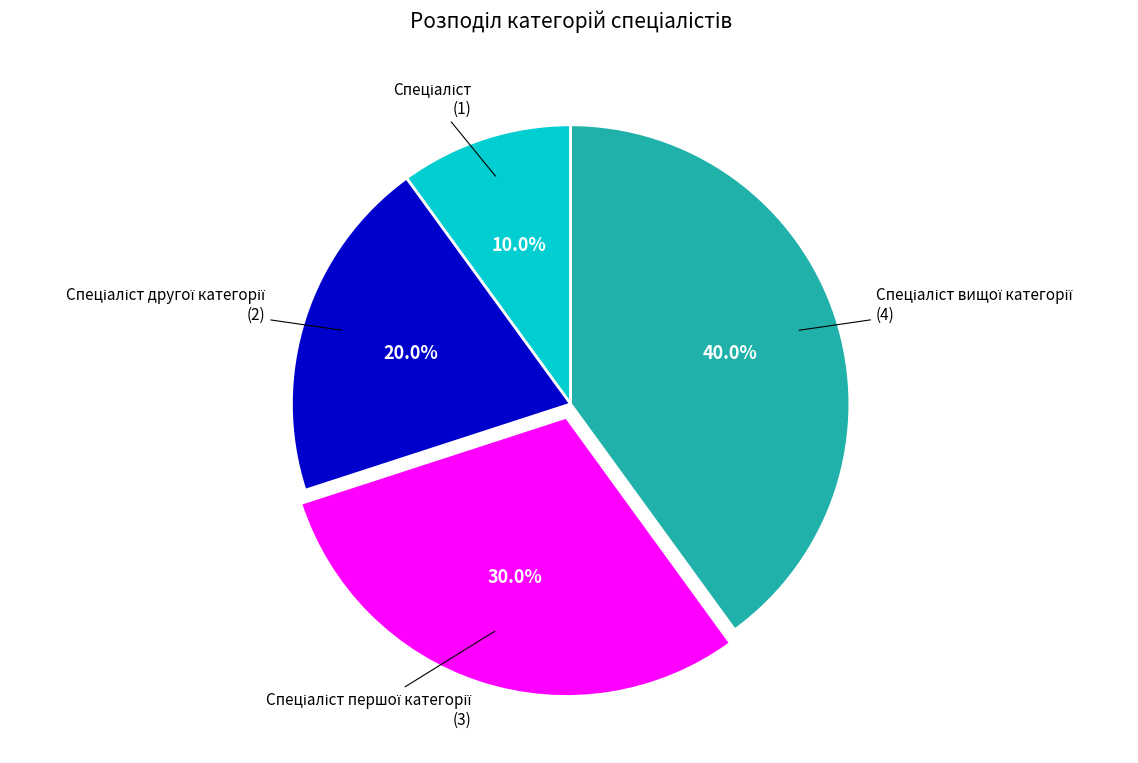

Does any single category account for the majority?

No